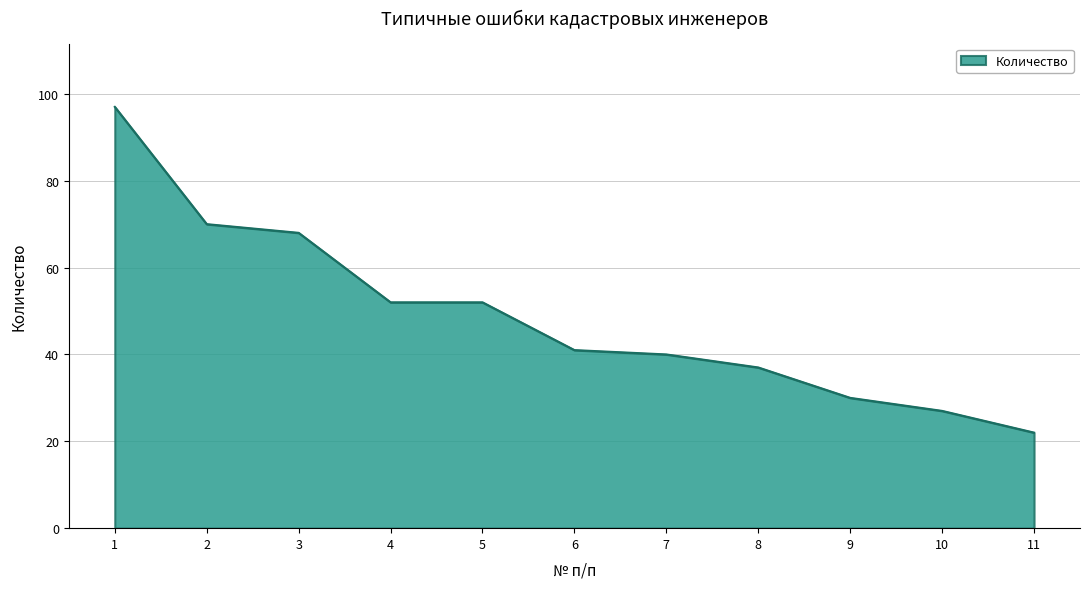

Is it true that the value at 1 is 97?

True